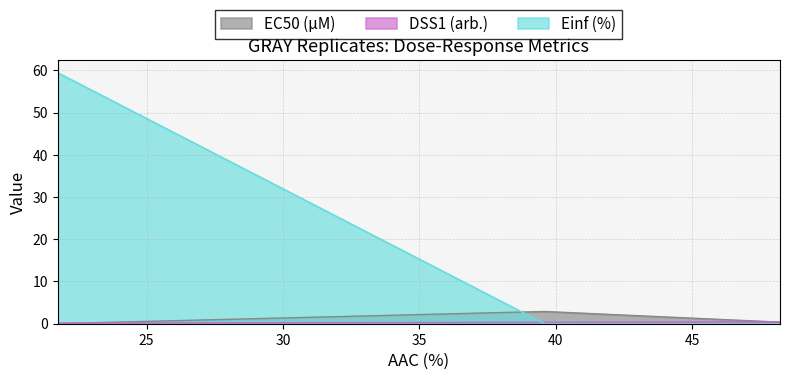

Which series has the largest total across all categories?

Einf (%)